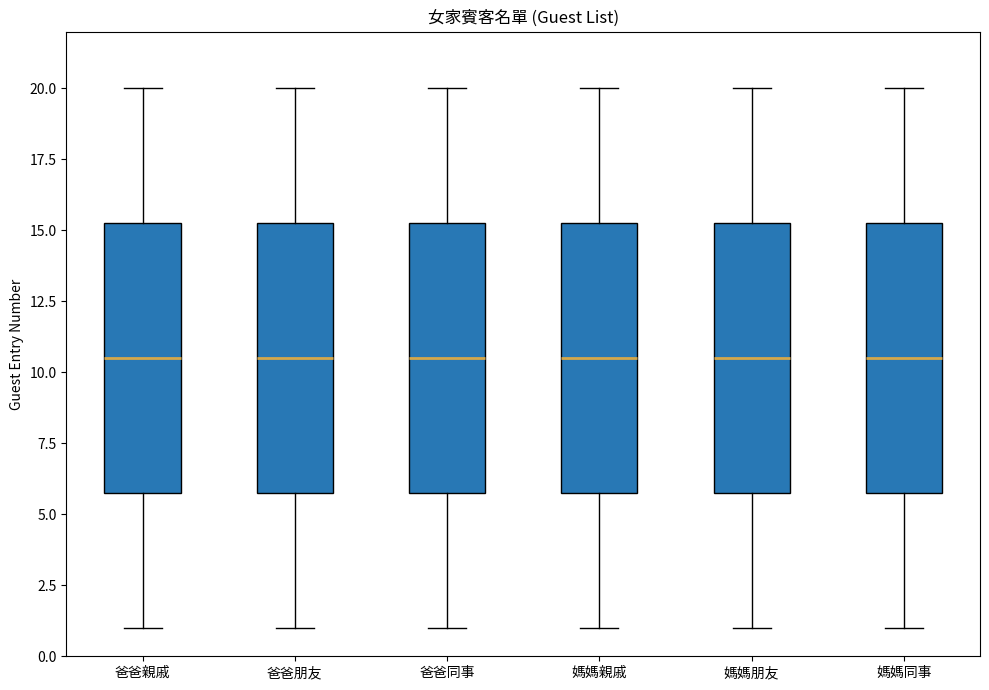

Reading left to right, transcribe this box plot: for each box, give where its median line is, the range the box spans, and where its two whiskers end, as read against the y-axis. The values are not printed on the chart, so give them approximately, as read against the axis.

爸爸親戚: median 10.5, box 6.0 to 15.5, whiskers 1.0 to 20.0
爸爸朋友: median 10.5, box 6.0 to 15.5, whiskers 1.0 to 20.0
爸爸同事: median 10.5, box 6.0 to 15.5, whiskers 1.0 to 20.0
媽媽親戚: median 10.5, box 6.0 to 15.5, whiskers 1.0 to 20.0
媽媽朋友: median 10.5, box 6.0 to 15.5, whiskers 1.0 to 20.0
媽媽同事: median 10.5, box 6.0 to 15.5, whiskers 1.0 to 20.0